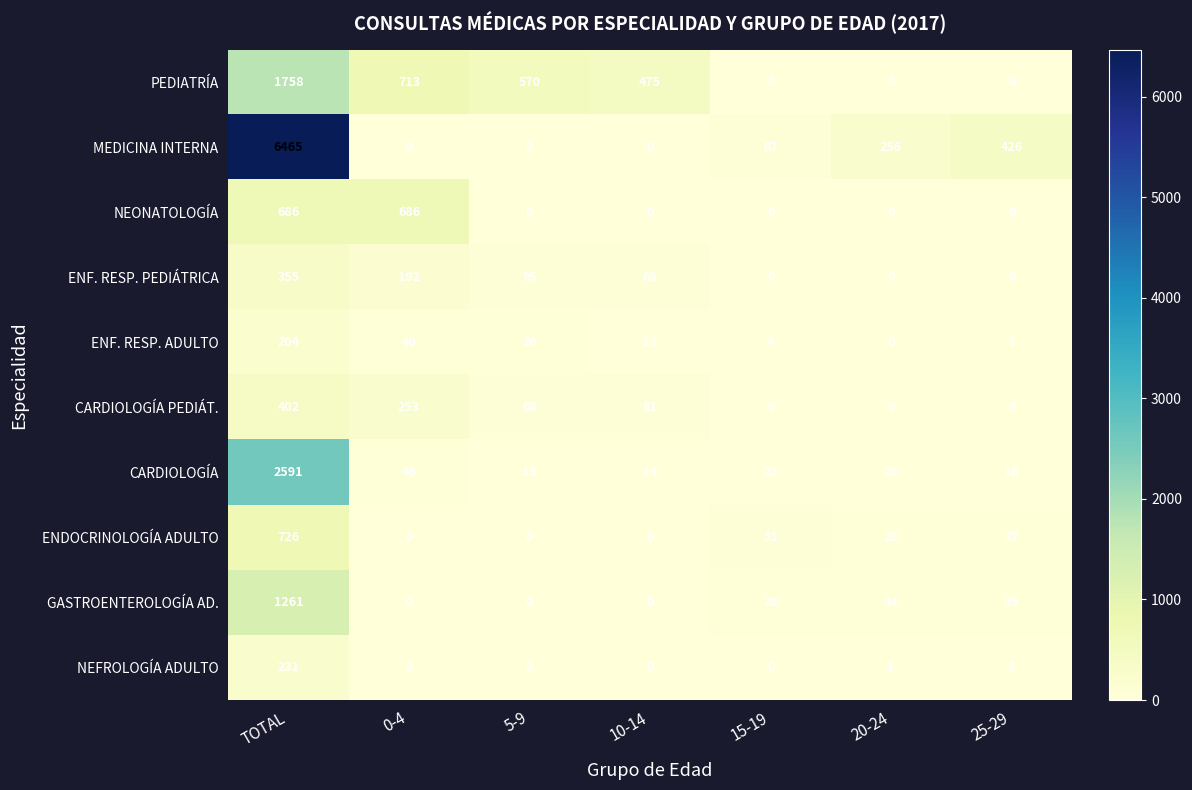

Which category has the highest value in the MEDICINA INTERNA series?

TOTAL